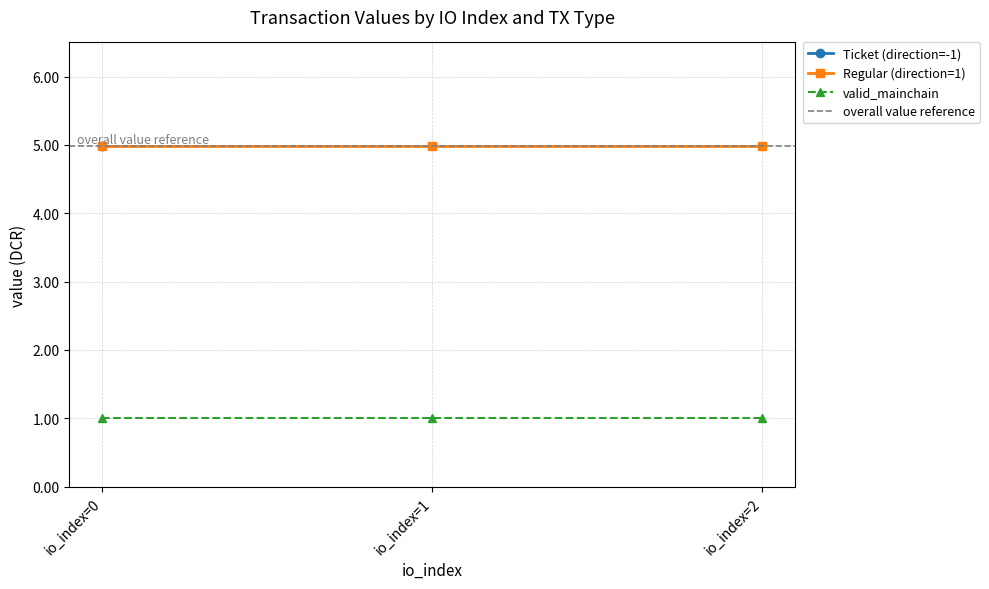

True or false: valid_mainchain has a value of 0.4 at io_index=2.

False